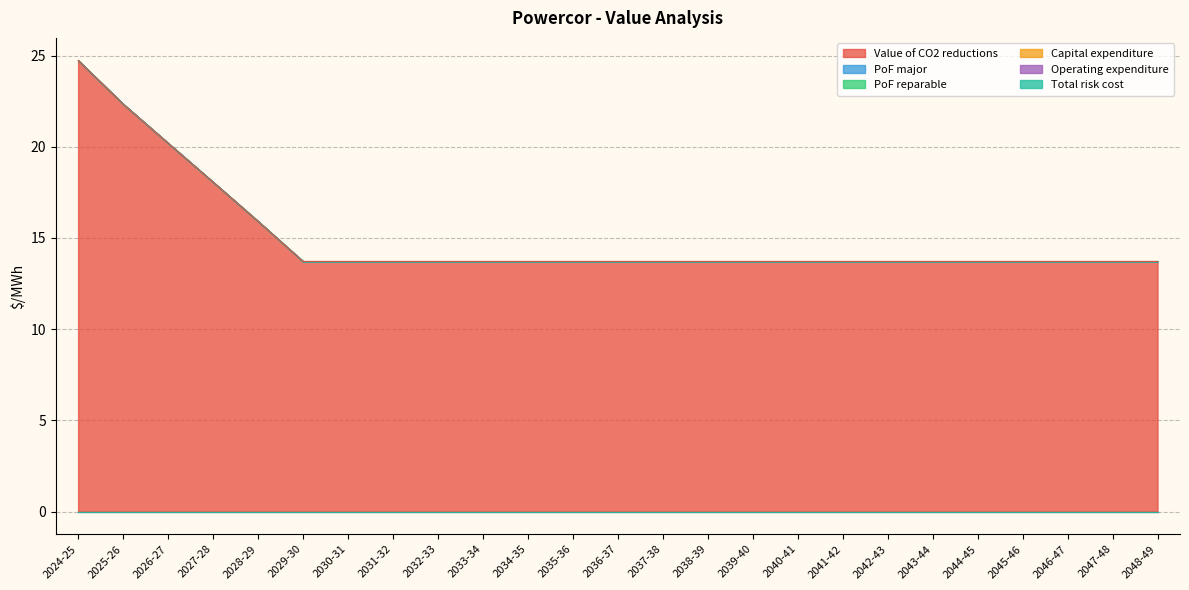

How many lines are shown in the chart?

1